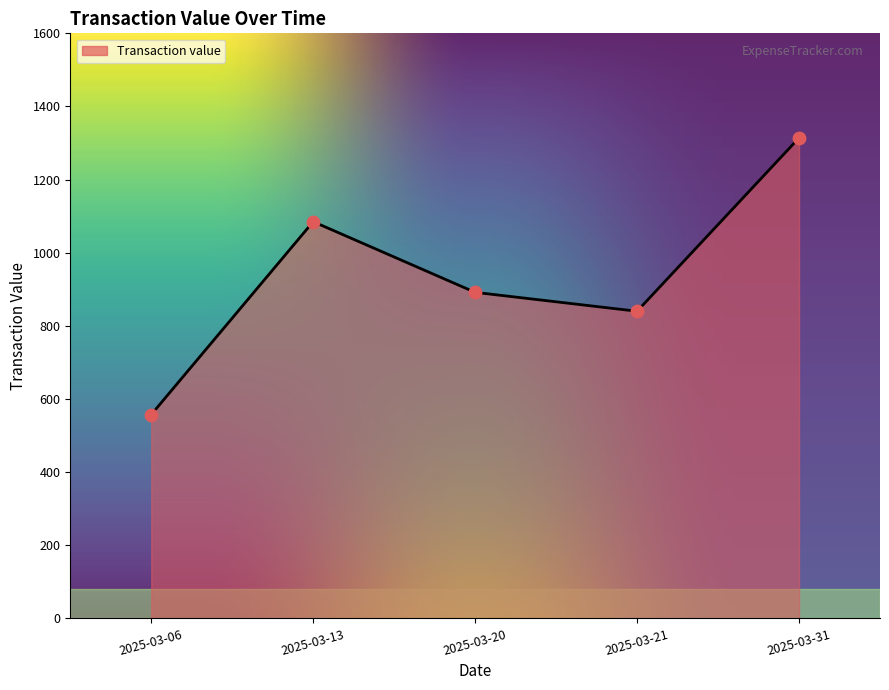

What is the ratio of the value at 2025-03-20 to the value at 2025-03-13?

0.8